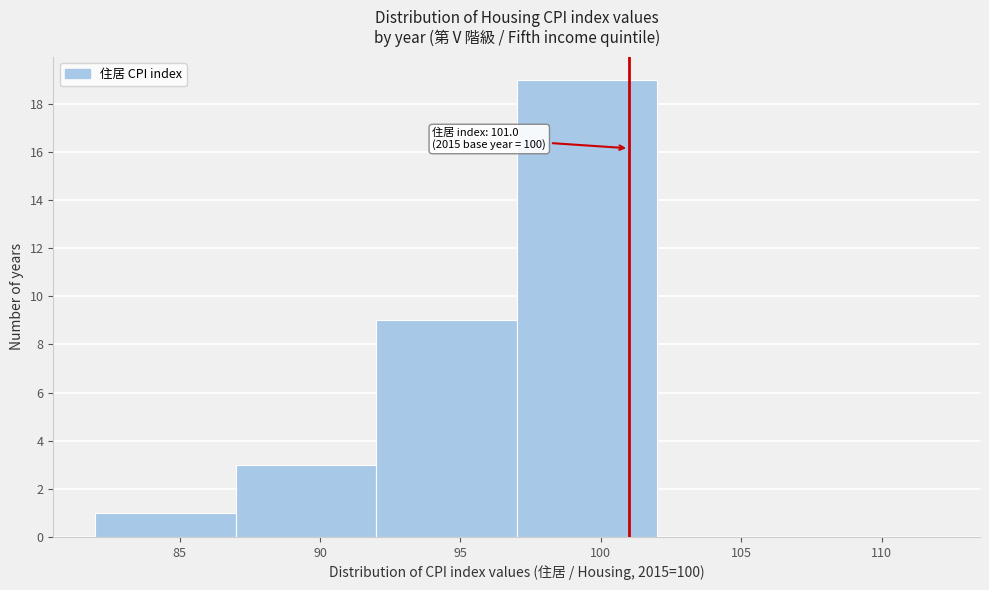

Over which range of the x-axis is the bar tallest?

97 to 102